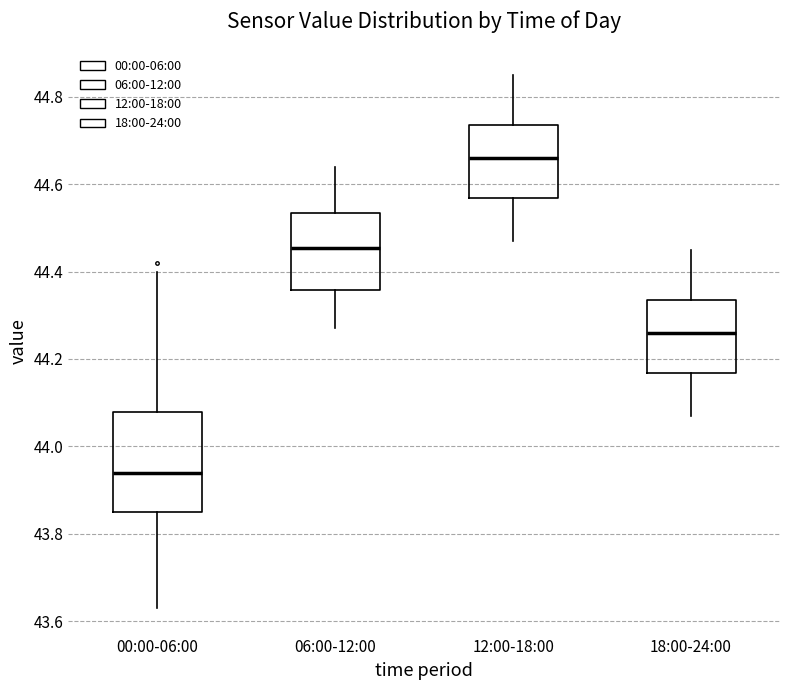

Reading left to right, read every box against the y-axis: the position of its median line, the range the box covers, and the ends of its whiskers. The values are not printed on the chart, so give them approximately, as read against the axis.

00:00-06:00: median 43.94, box 43.86 to 44.08, whiskers 43.64 to 44.40
06:00-12:00: median 44.46, box 44.36 to 44.54, whiskers 44.28 to 44.64
12:00-18:00: median 44.66, box 44.56 to 44.74, whiskers 44.48 to 44.86
18:00-24:00: median 44.26, box 44.16 to 44.34, whiskers 44.08 to 44.46